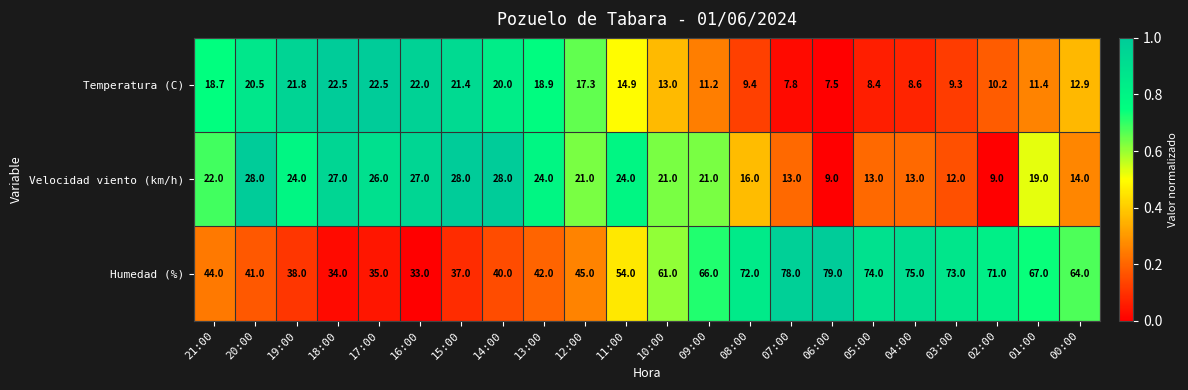

Is the value of Humedad (%) at 04:00 greater than the value of Temperatura (C) at 17:00?

Yes